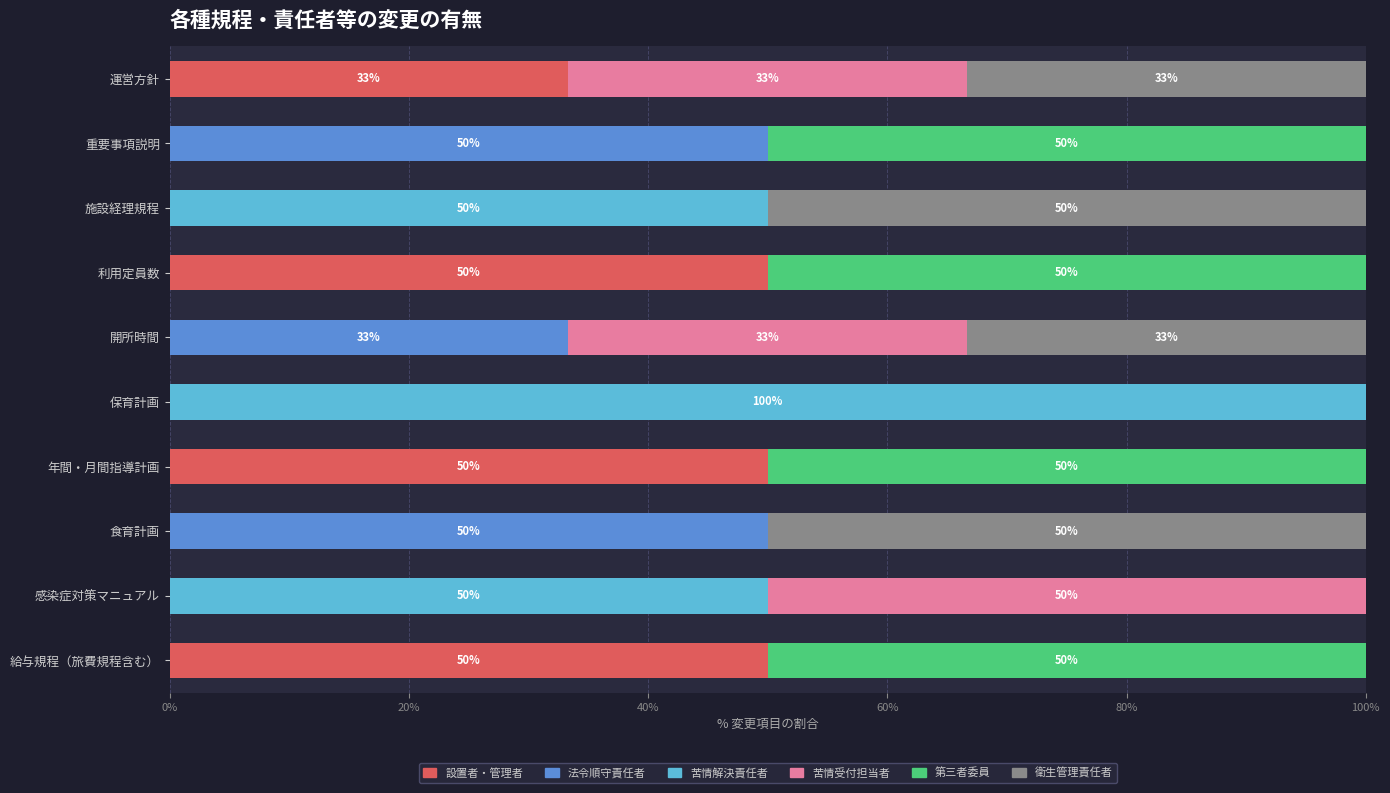

What is the total value across all series at 年間・月間指導計画?

100.0